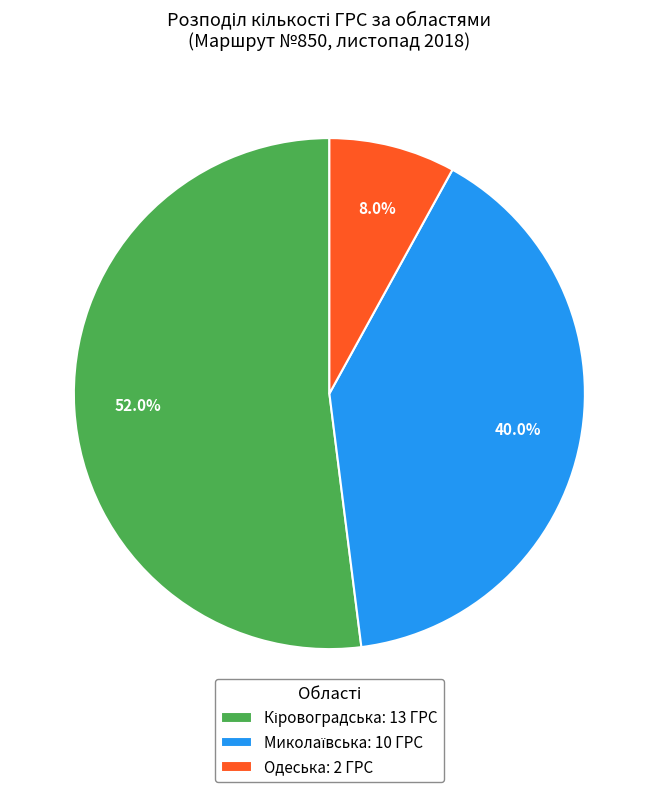

Is there a majority slice in this chart?

Yes